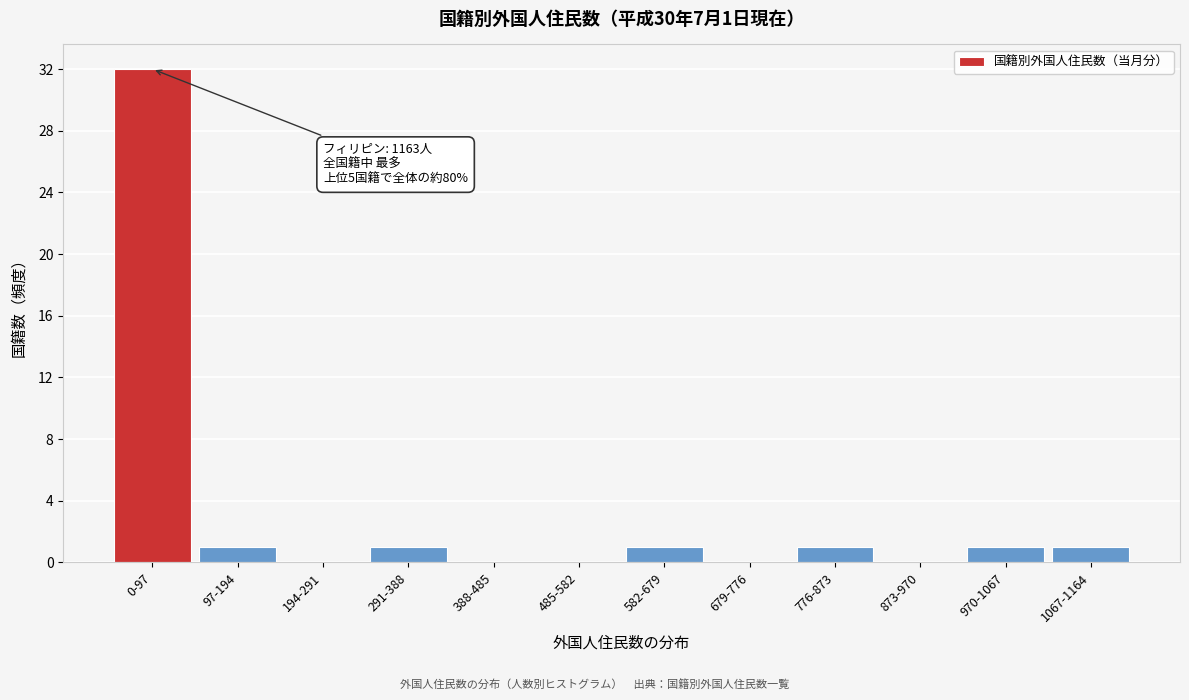

Reading left to right, extract all data points from this chart.

0-97=32	97-194=1	194-291=0	291-388=1	388-485=0	485-582=0	582-679=1	679-776=0	776-873=1	873-970=0	970-1067=1	1067-1164=1